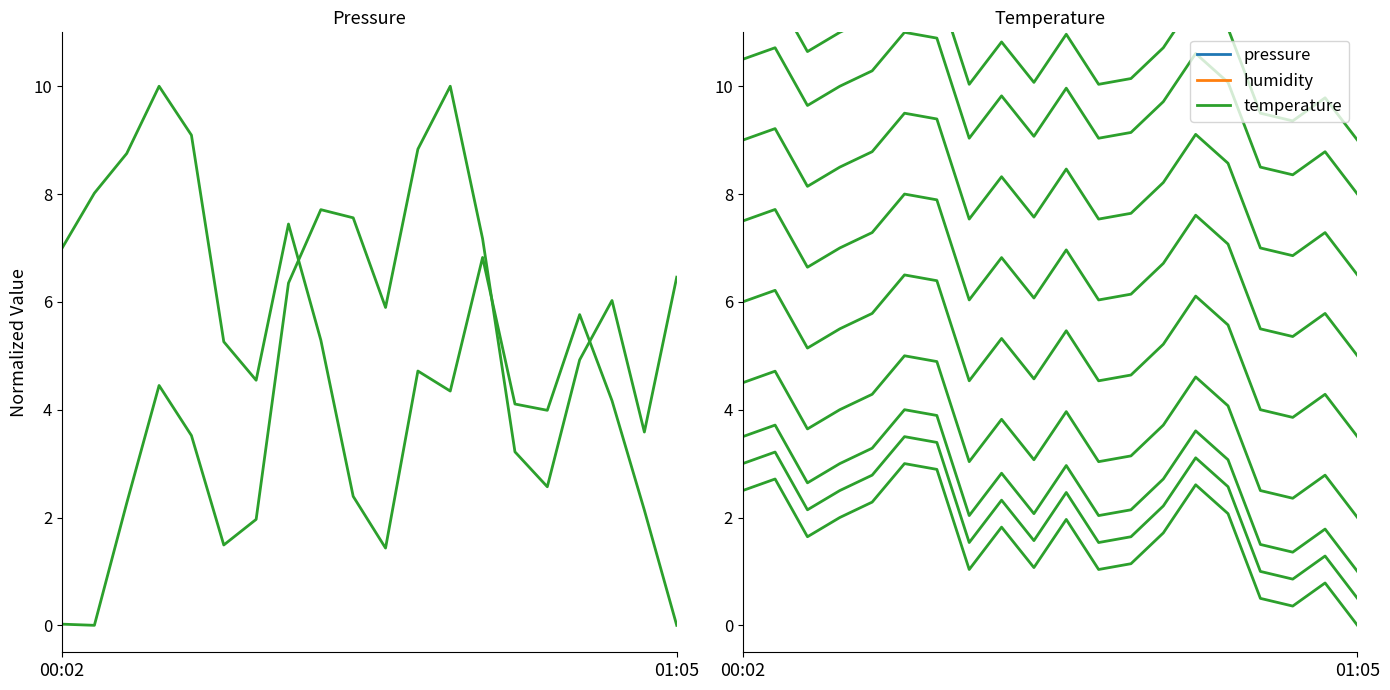

True or false: temperature (band 1) has a value of 0.4 at 8.

False